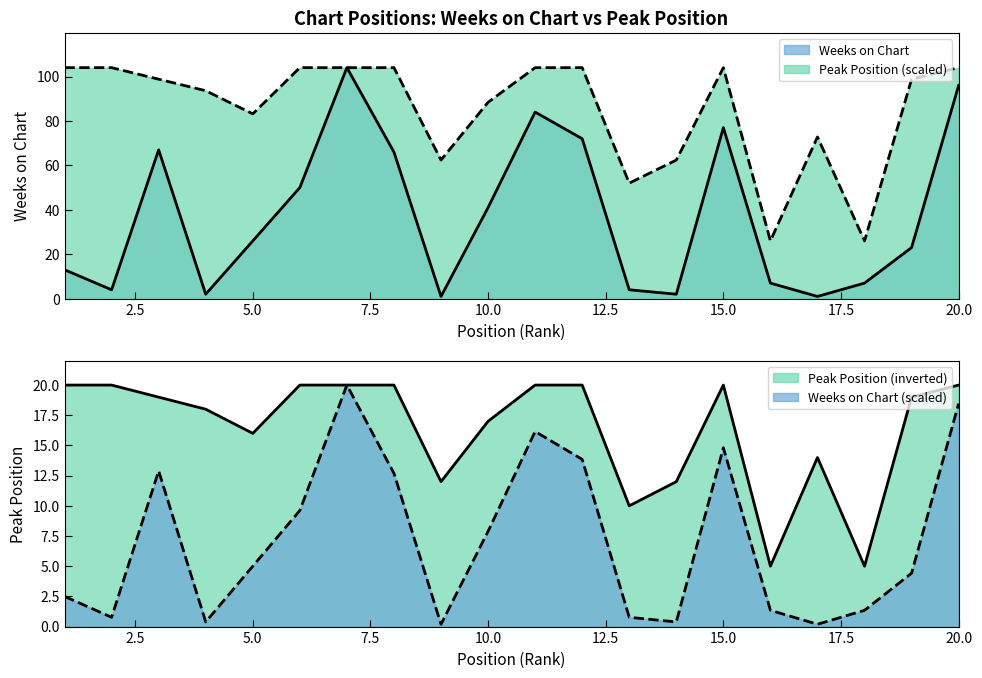

How many values in the Weeks on Chart series are below 26?

10